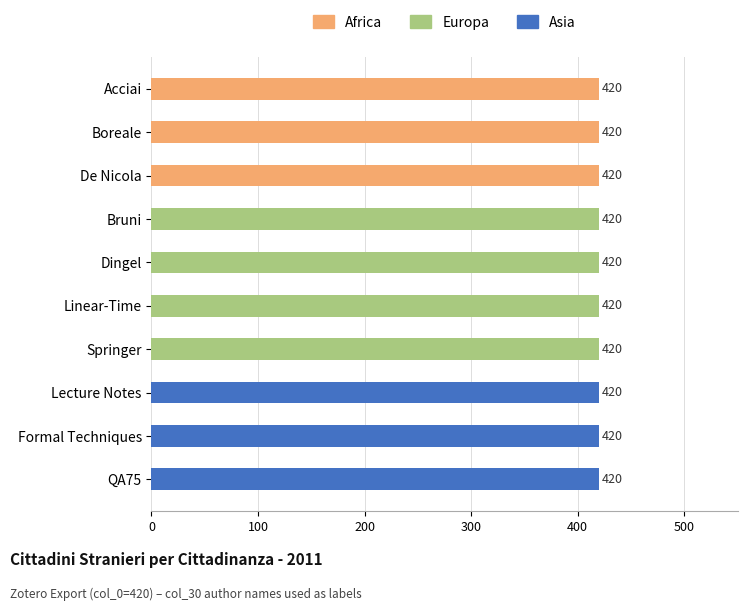

Are the bars grouped side by side (vs. stacked)?

Yes